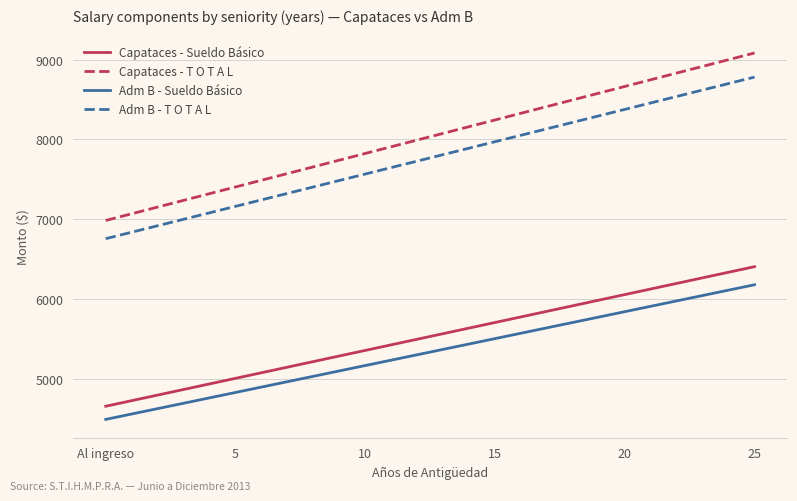

Which series has the widest spread of values?

Capataces - T O T A L